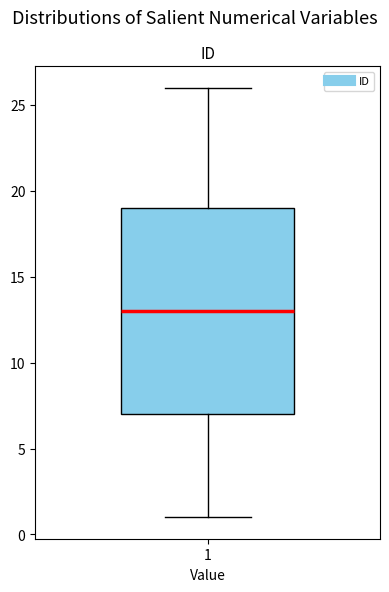

Read this box plot against the y-axis: the position of the median line, the range covered by the box, and the ends of both whiskers. The values are not printed on the chart, so give them approximately, as read against the axis.

median 13, box 7 to 19, whiskers 1 to 26